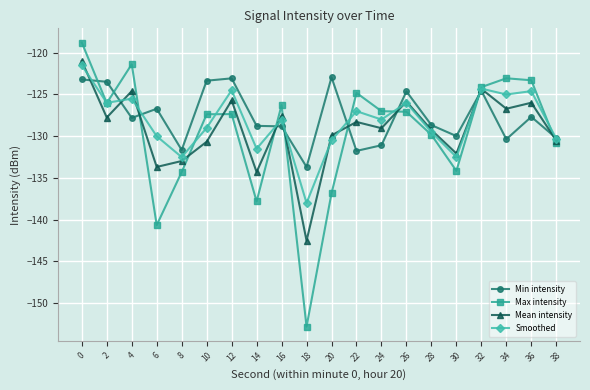

Which series has the largest range (max minus min)?

Max intensity